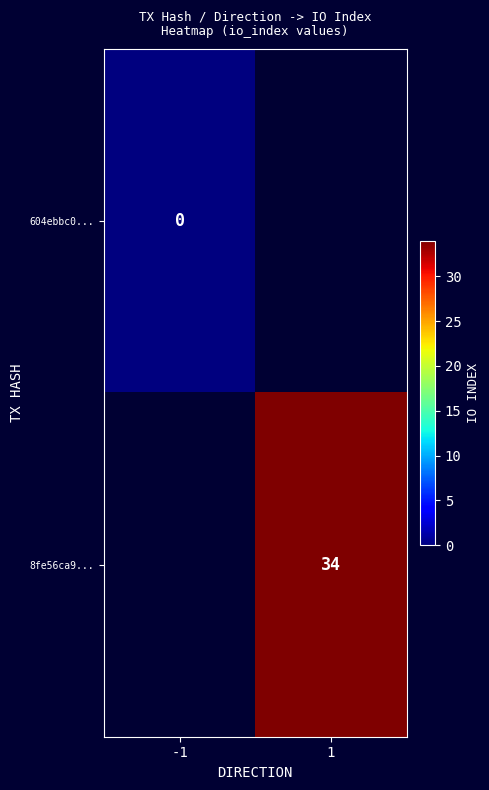

The value of 8fe56ca9... at 1 is 34. True or false?

True